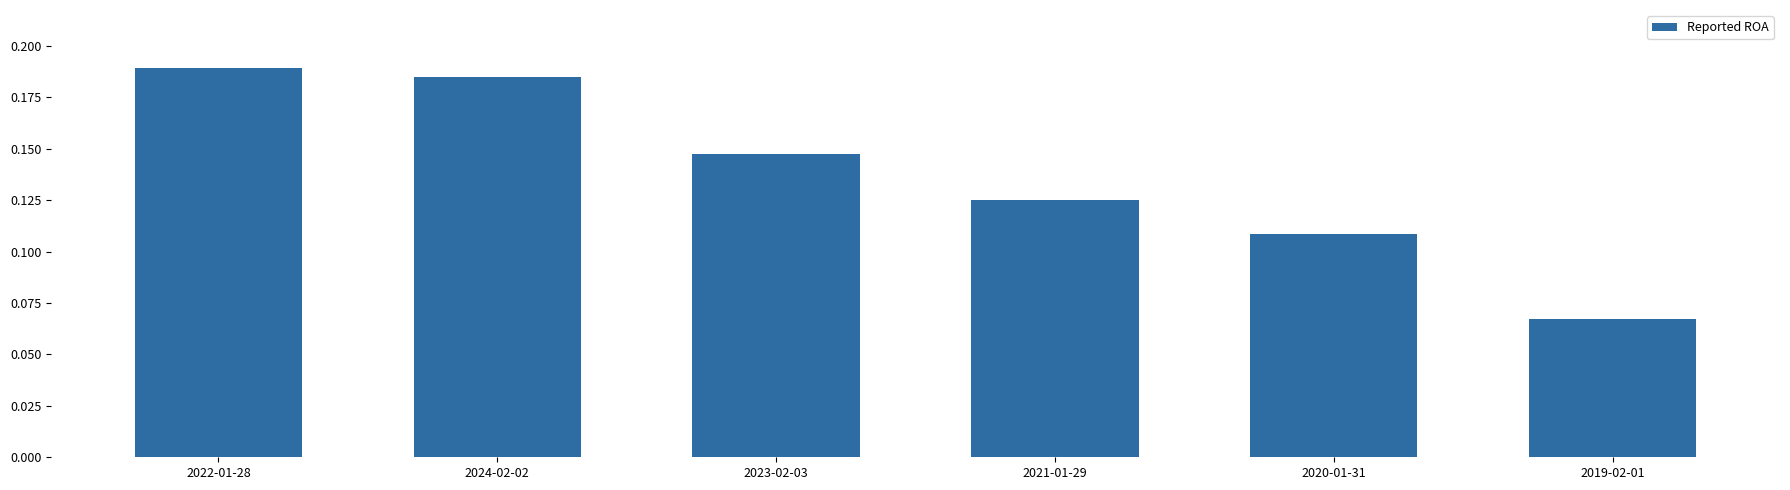

Count the values in the range 0 to 1.

6